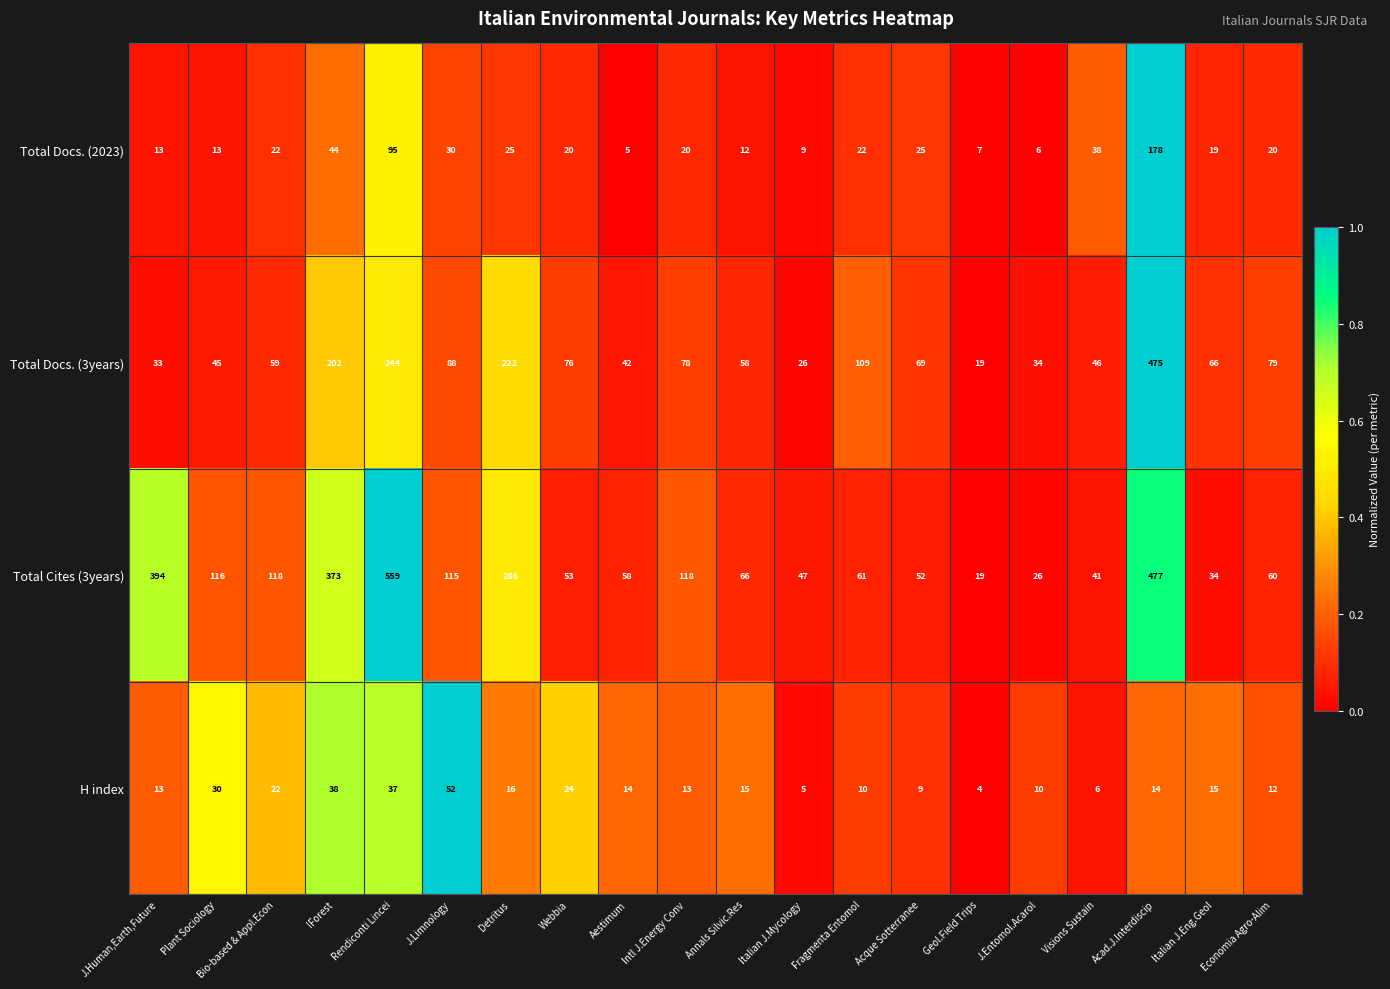

Count the number of categories in the chart.

20